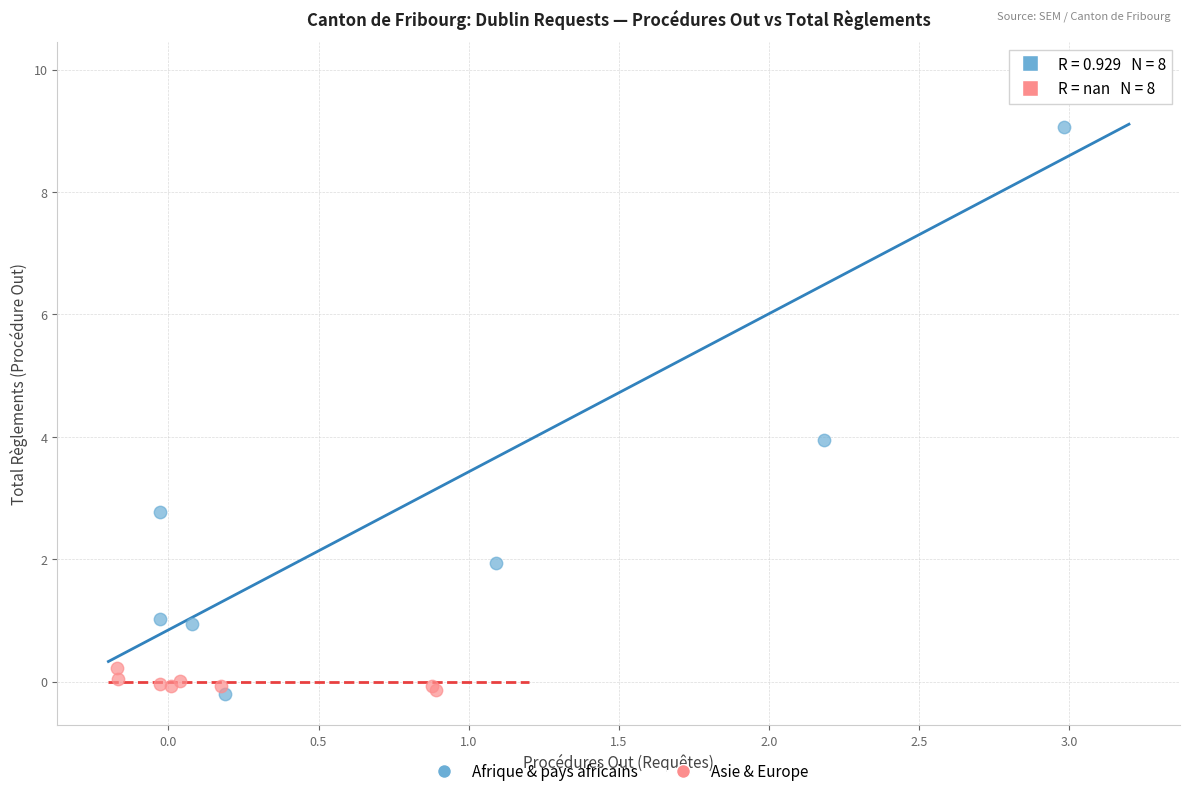

Which series has the widest spread of Y values?

Afrique & pays africains